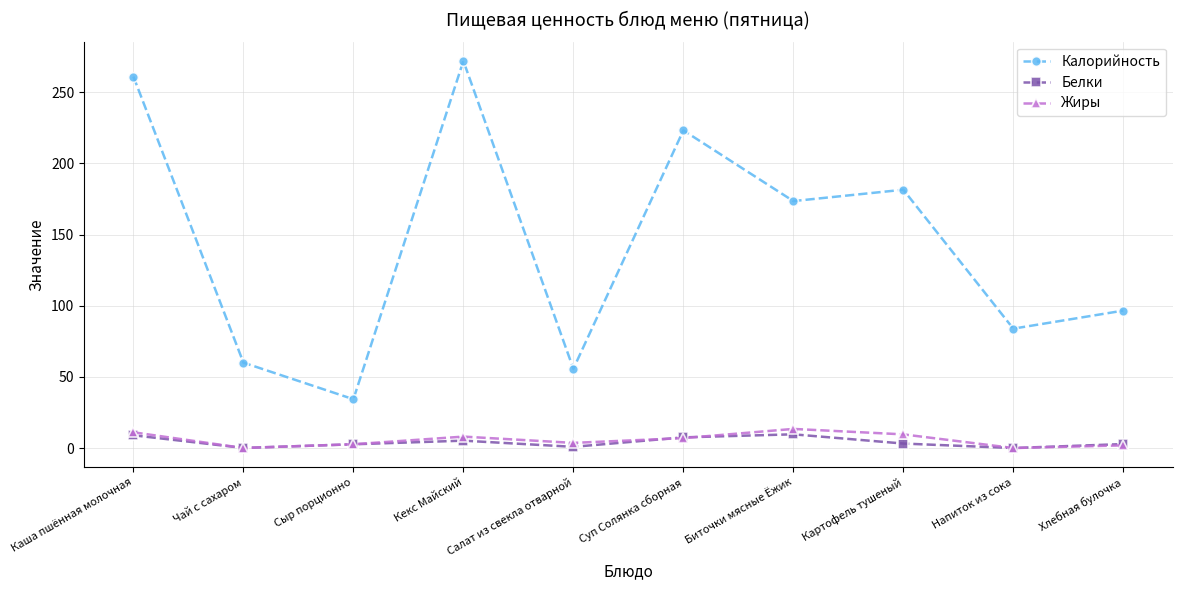

What is the total value across all series at Кекс Майский?

285.2